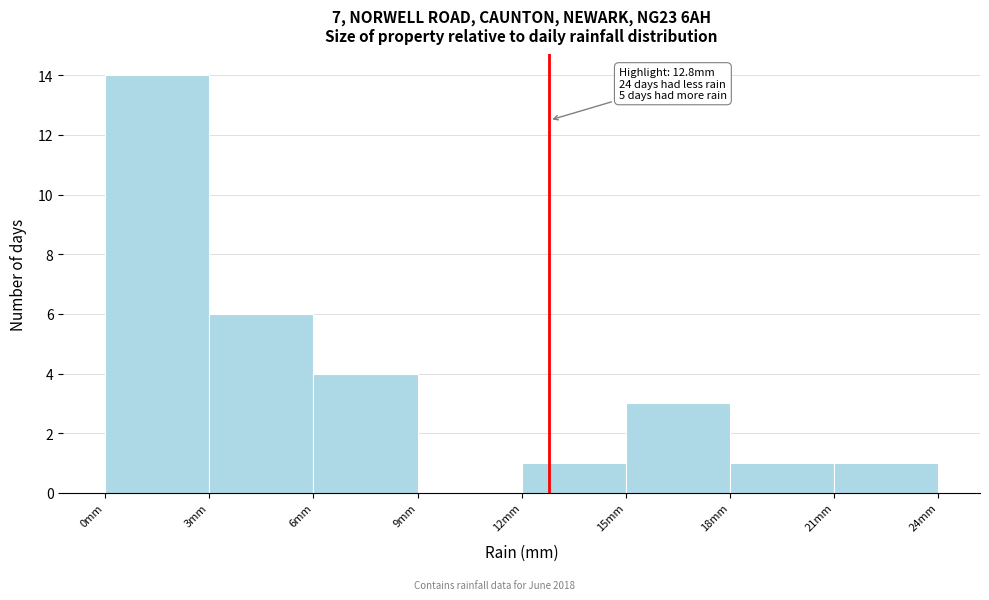

Over which range of the x-axis is the bar tallest?

0 to 3